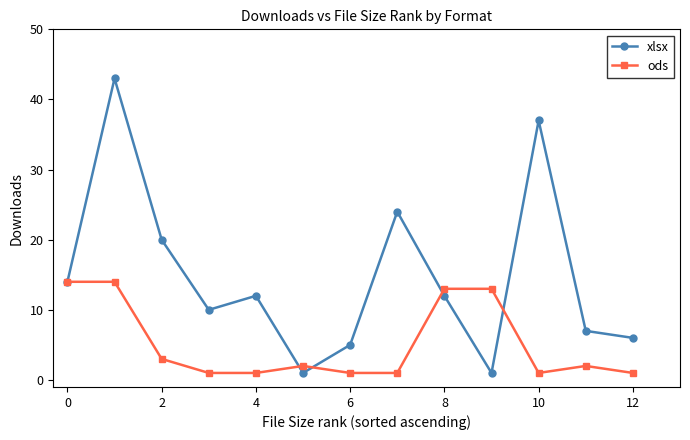

Rank the series by their average value, from highest to lowest.

xlsx, ods